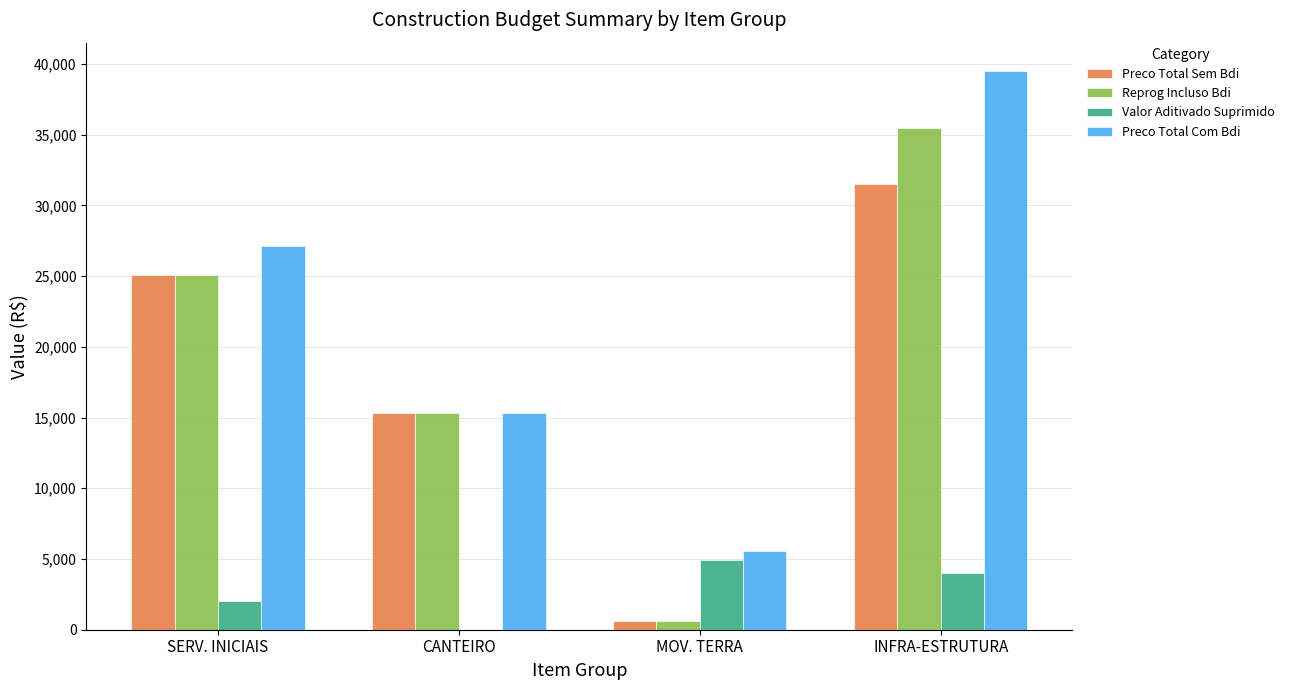

What are all the series names shown in the legend?

Preco Total Sem Bdi, Reprog Incluso Bdi, Valor Aditivado Suprimido, Preco Total Com Bdi